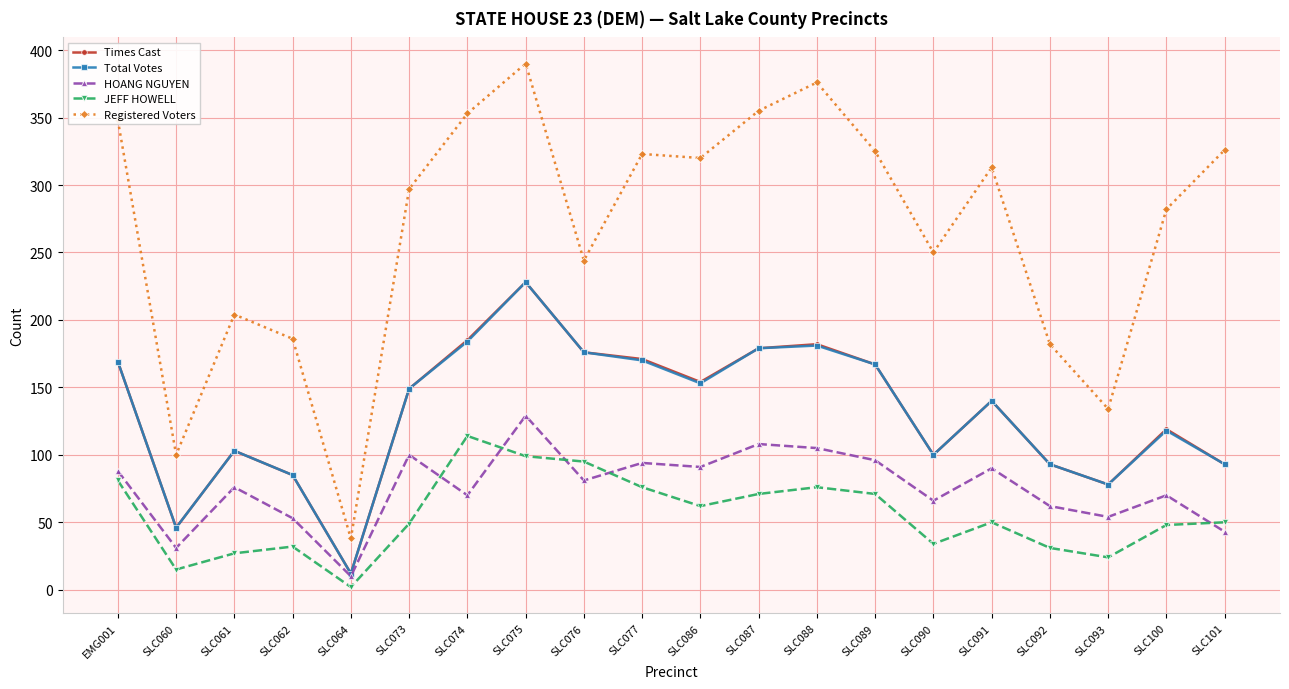

True or false: Total Votes and Registered Voters cross at least once.

False